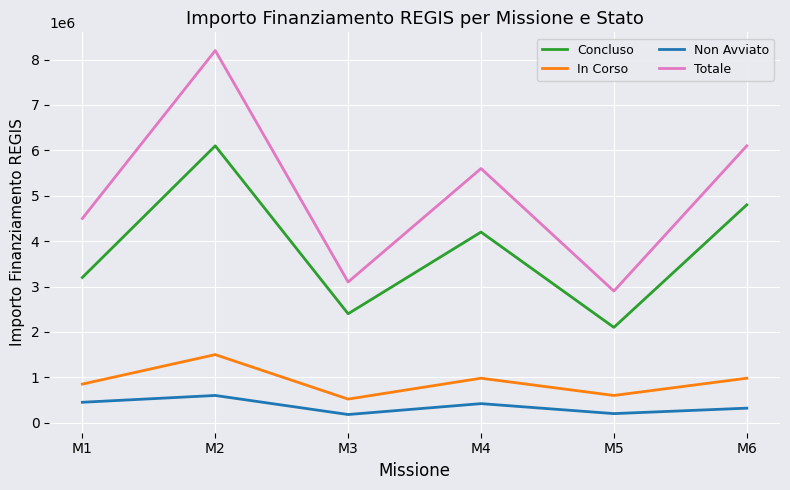

What are all the series names shown in the legend?

Concluso, In Corso, Non Avviato, Totale